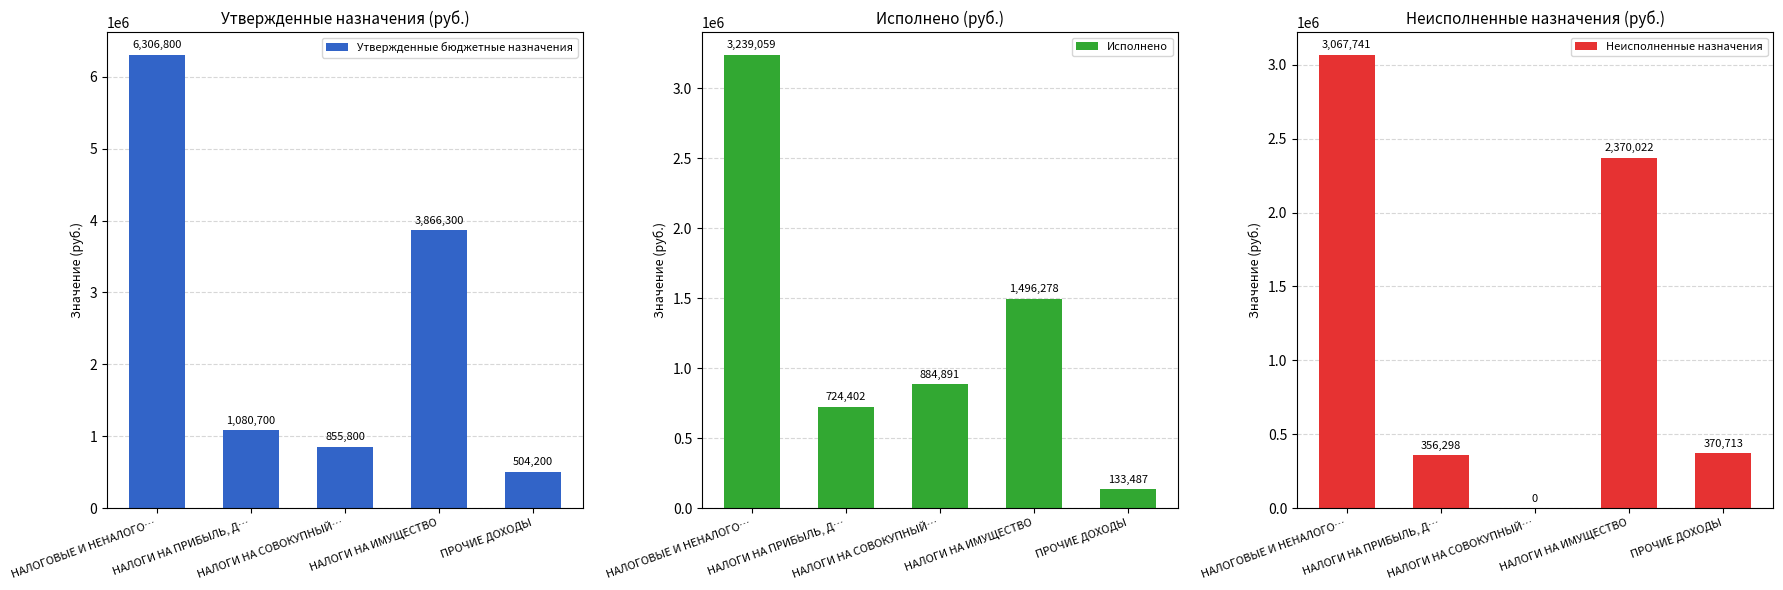

Which has a higher value, НАЛОГИ НА ИМУЩЕСТВО or НАЛОГИ НА СОВОКУПНЫЙ…?

НАЛОГИ НА ИМУЩЕСТВО